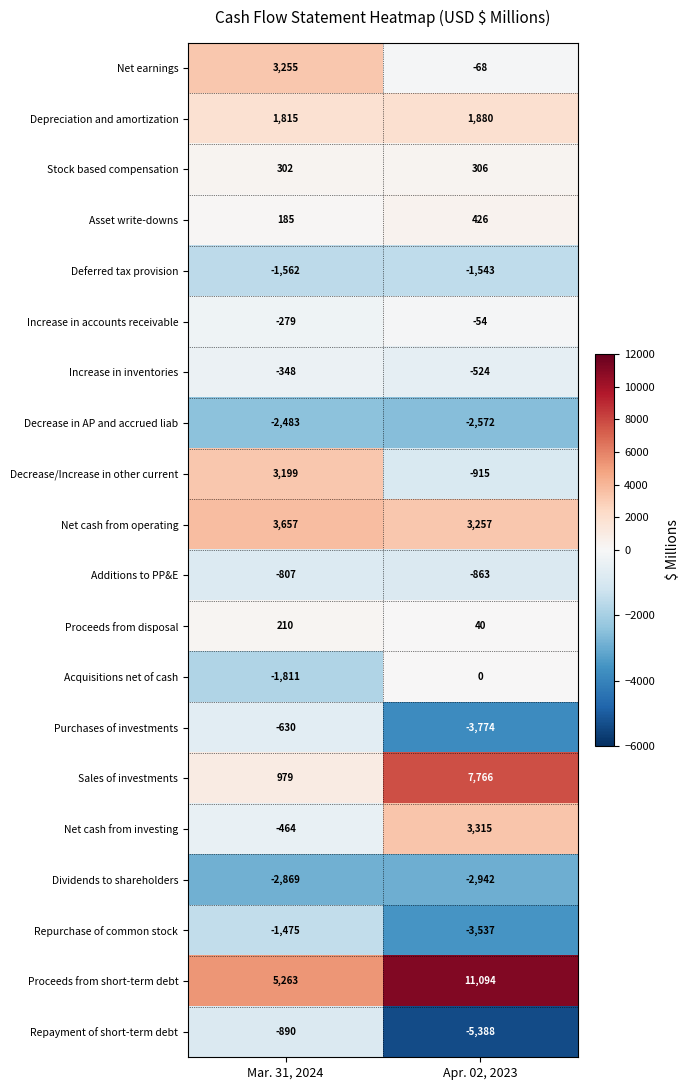

At which category is the sum across all series the highest?

Apr. 02, 2023